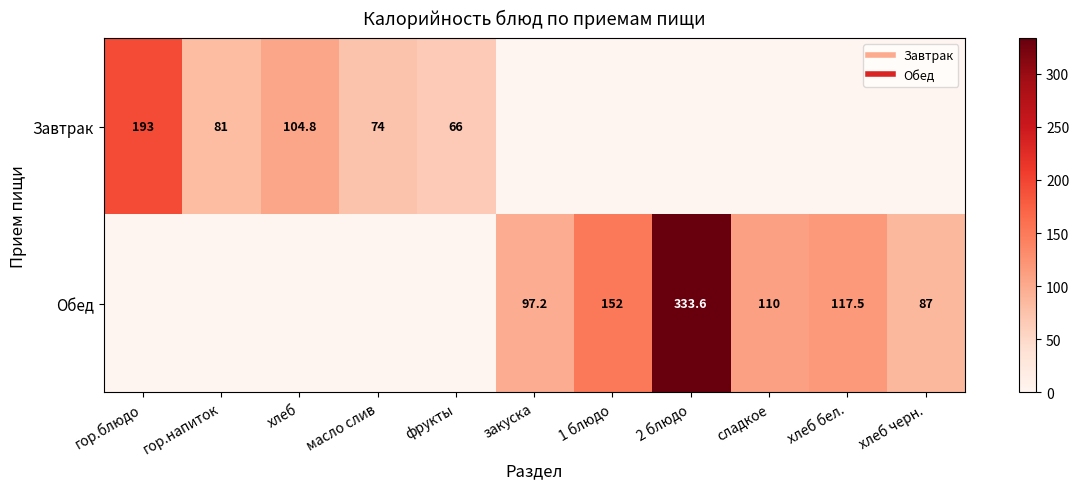

Is it true that Завтрак equals 0.0 at закуска?

True